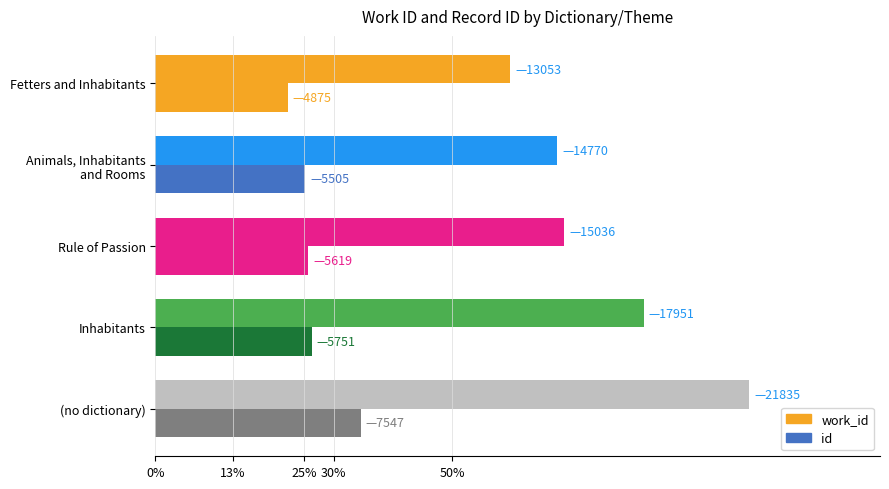

Which series has the widest spread of values?

id